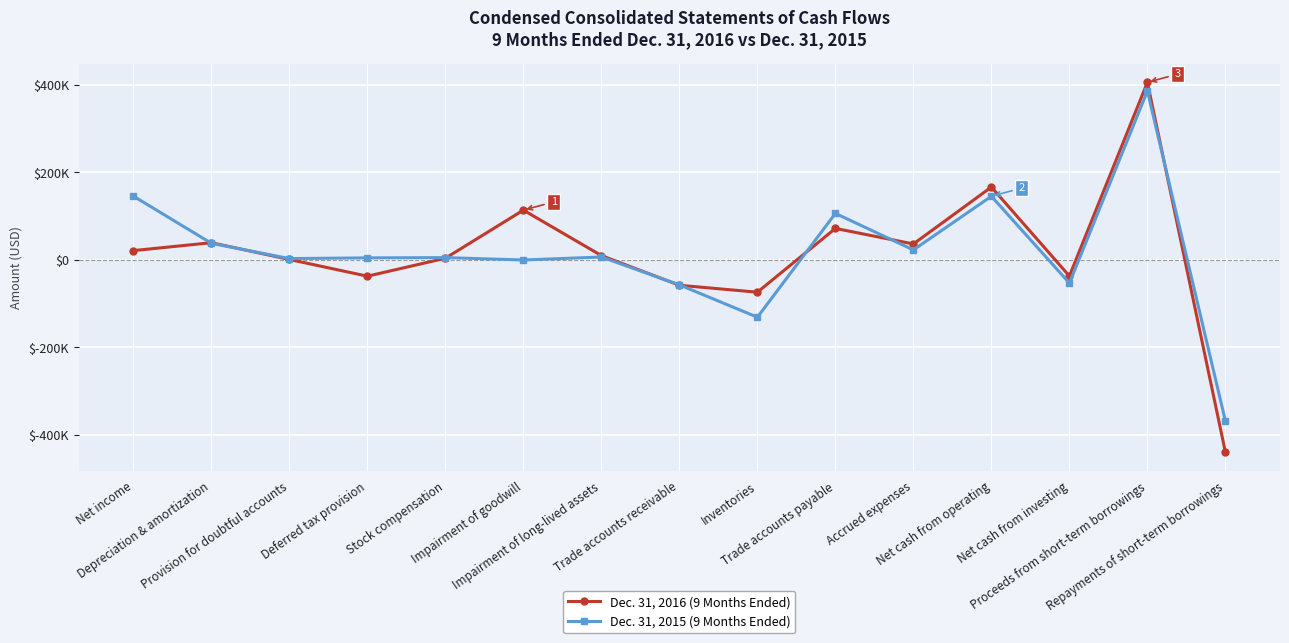

Is the value of Dec. 31, 2016 (9 Months Ended) at Net income greater than the value of Dec. 31, 2015 (9 Months Ended) at Depreciation & amortization?

No